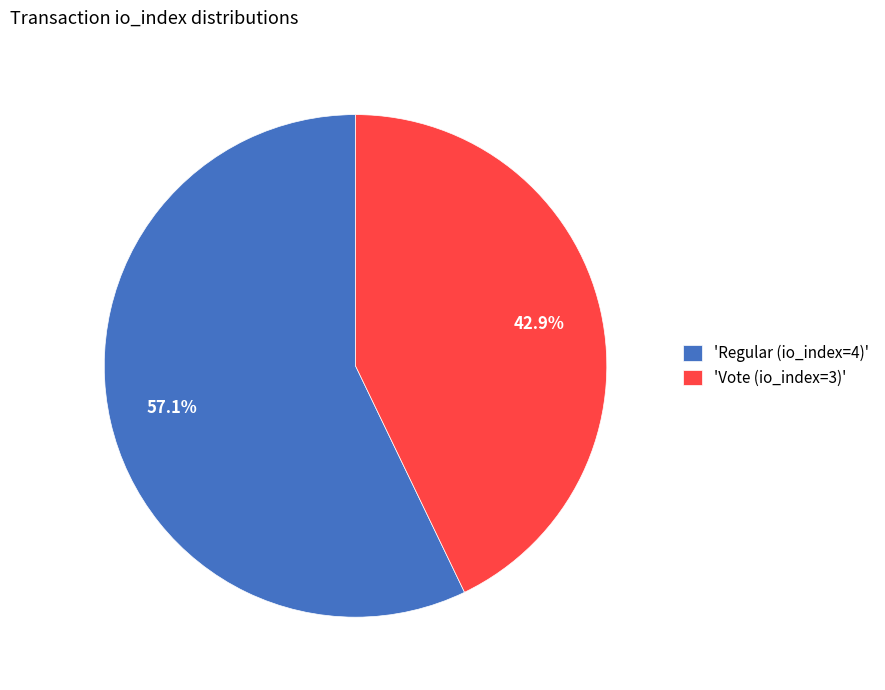

Is the sum of 'Vote (io_index=3)' and 'Regular (io_index=4)' greater than half?

Yes